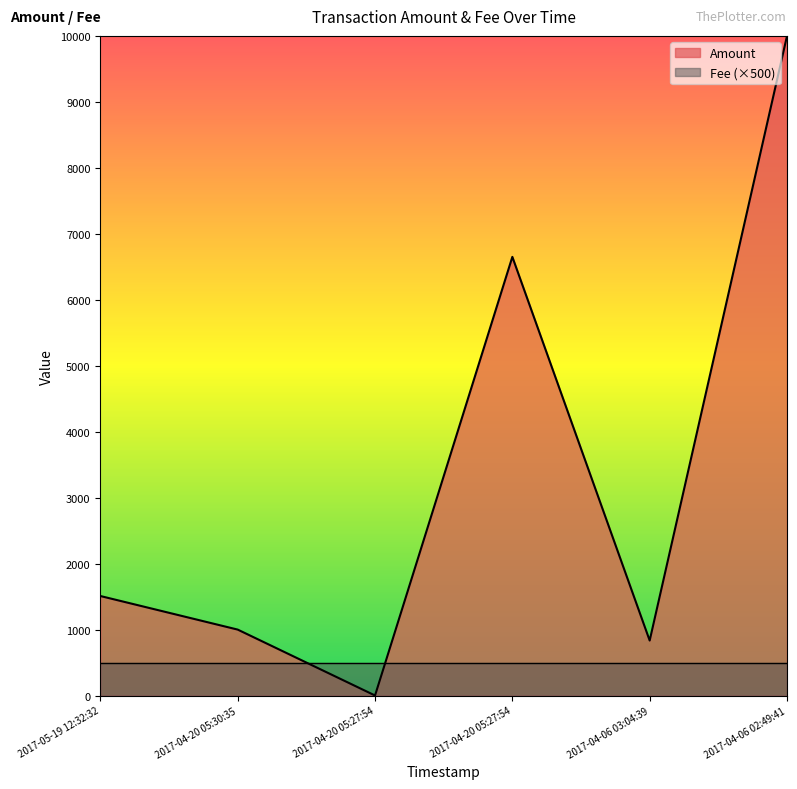

Rank the categories by value from lowest to highest.

2017-04-20 05:27:54, 2017-04-06 03:04:39, 2017-04-20 05:30:35, 2017-05-19 12:32:32, 2017-04-20 05:27:54, 2017-04-06 02:49:41